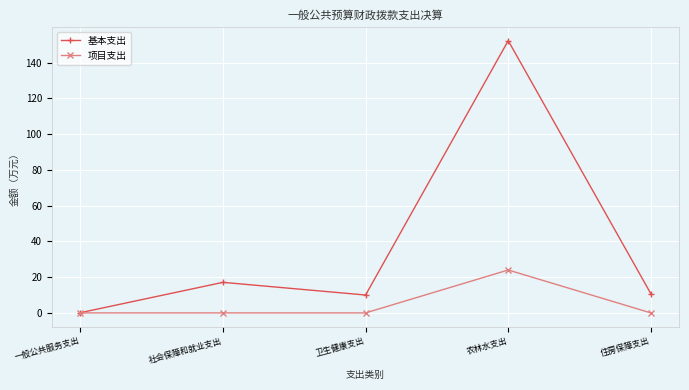

Reading right to left, list all the values displayed in this chart.

基本支出: 10.7	152.3	10.0	17.1	0.1
项目支出: 0.0	24.0	0.0	0.0	0.0